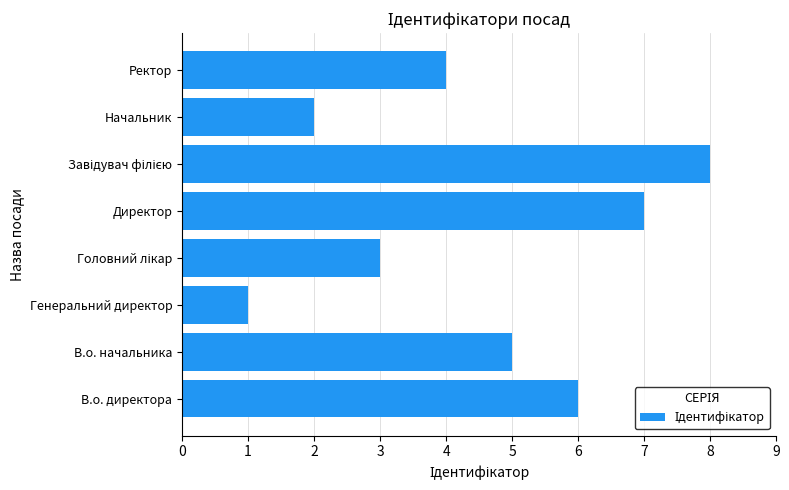

Reading bottom to top, extract all data points from this chart.

6	5	1	3	7	8	2	4